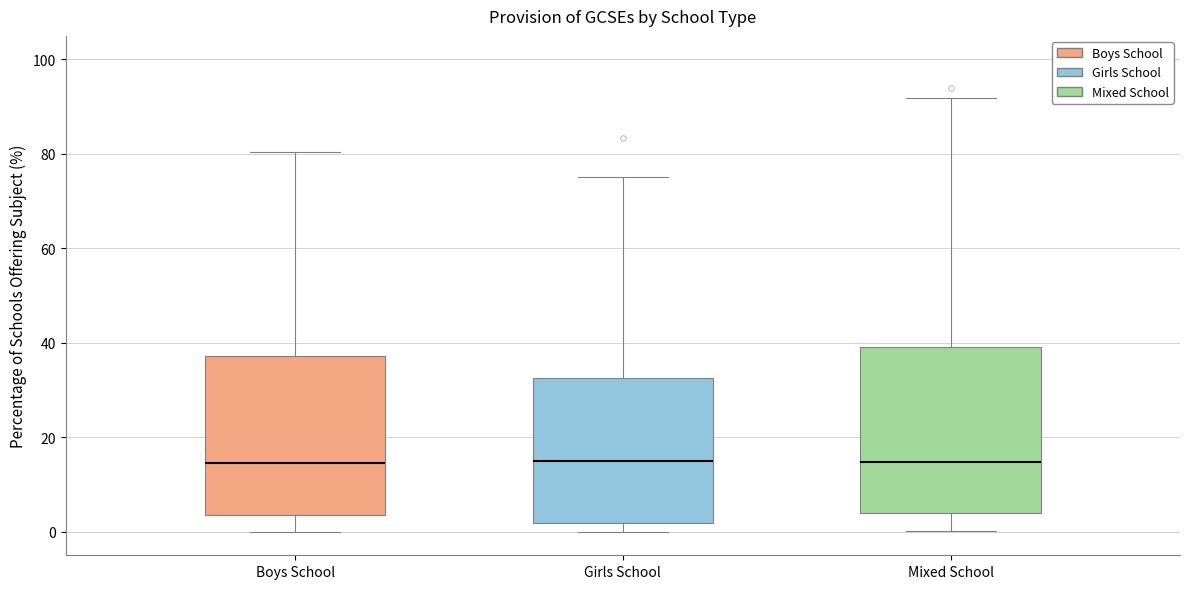

Reading left to right, transcribe this box plot: for each box, give where its median line is, the range the box spans, and where its two whiskers end, as read against the y-axis. The values are not printed on the chart, so give them approximately, as read against the axis.

Boys School: median 14, box 4 to 38, whiskers 0 to 80
Girls School: median 14, box 2 to 32, whiskers 0 to 76
Mixed School: median 14, box 4 to 40, whiskers 0 to 92